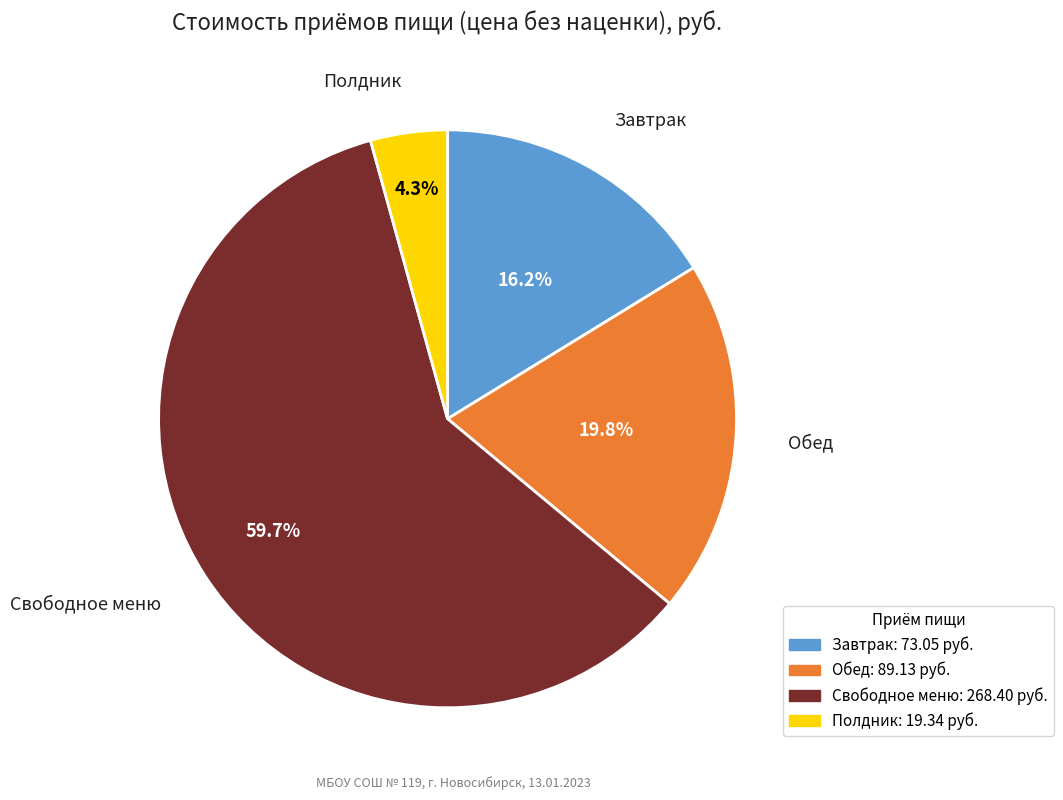

Between Свободное меню and Обед, which is larger?

Свободное меню